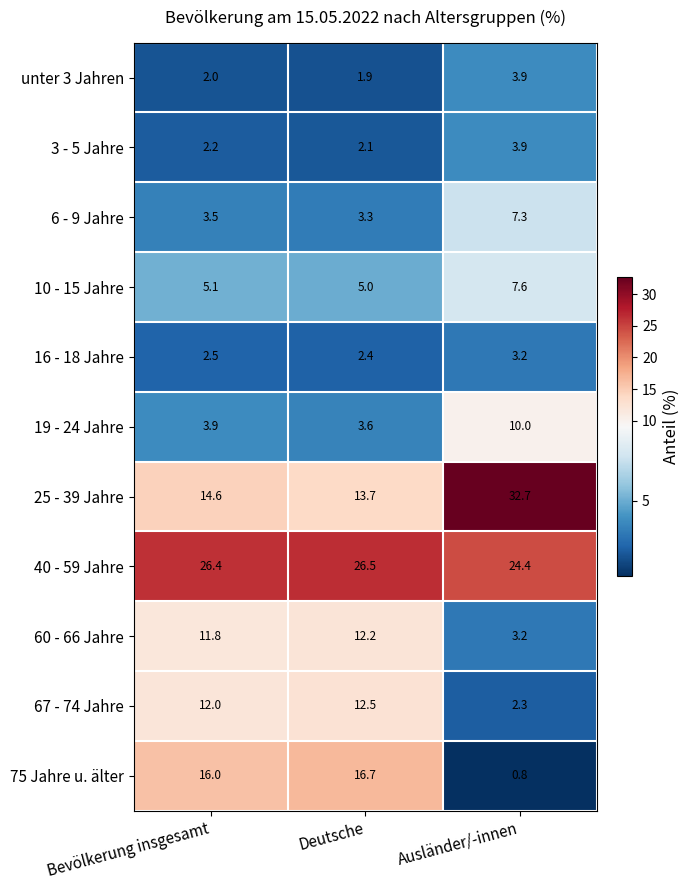

Which series changed the most between Bevölkerung insgesamt and Deutsche?

25 - 39 Jahre